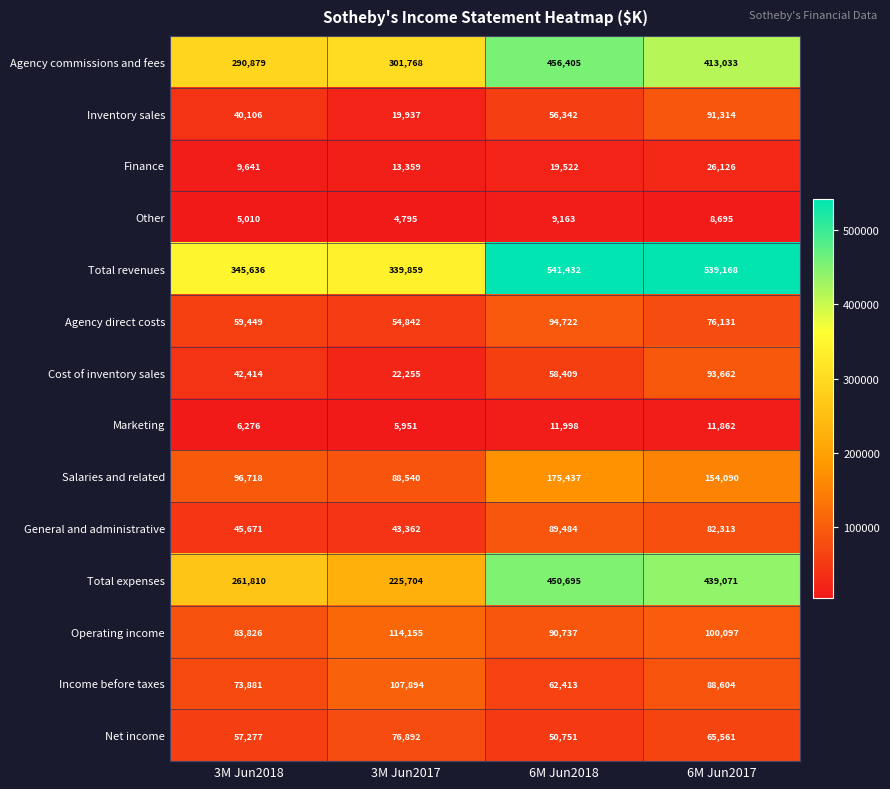

Is it true that Cost of inventory sales equals 22255 at 3M Jun2017?

True